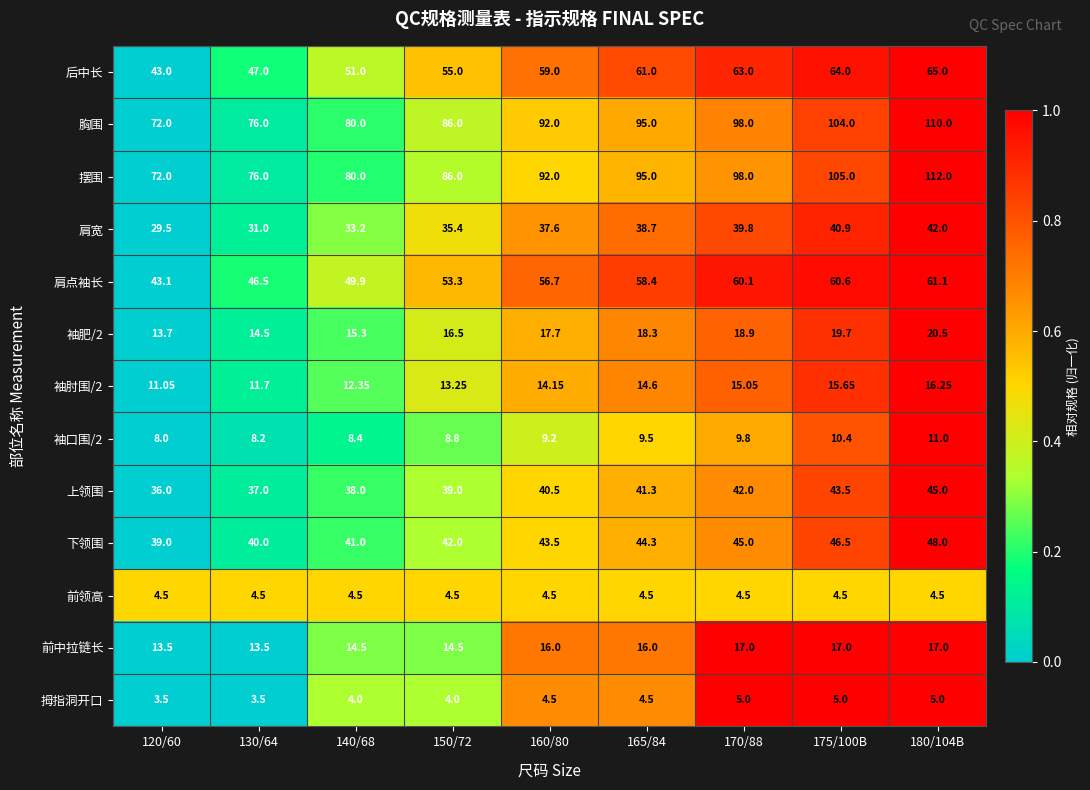

Which series has the largest total across all categories?

摆围